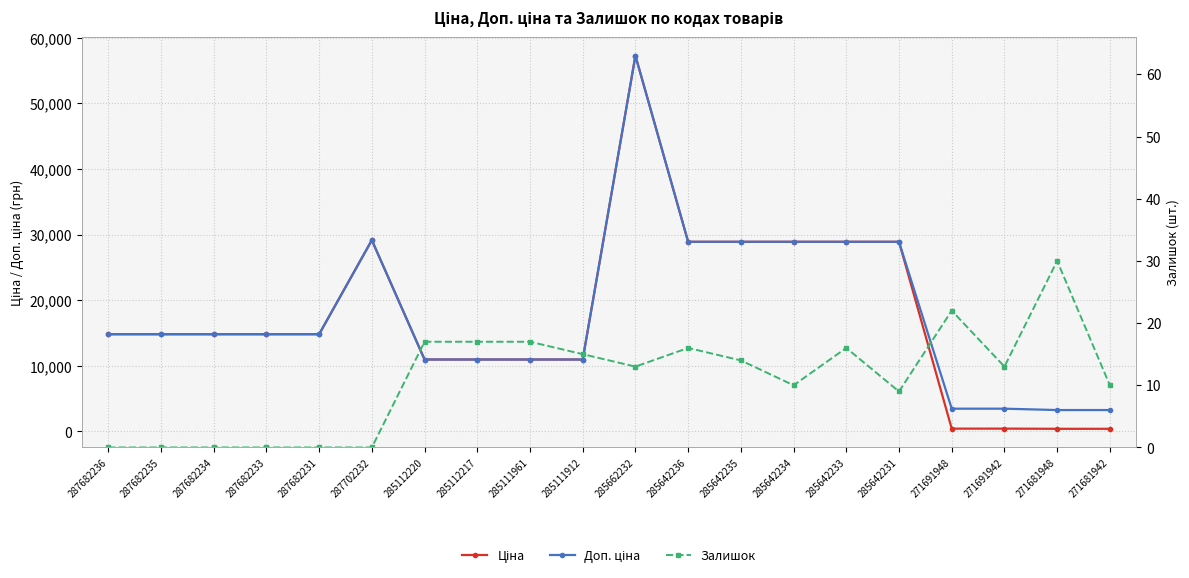

True or false: Залишок and Ціна cross at least once.

False